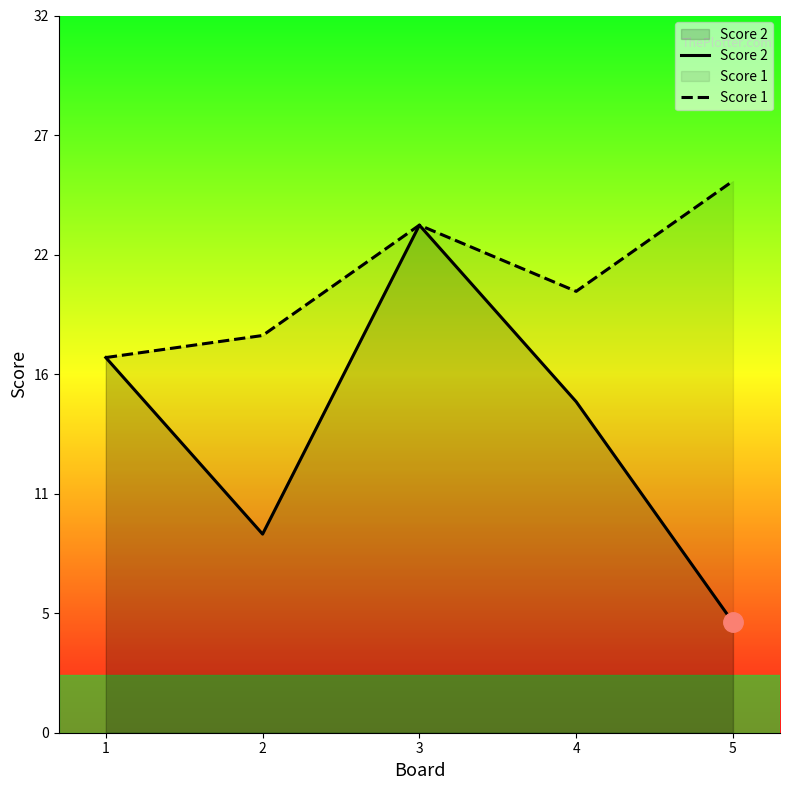

What is the difference between the maximum and second lowest values in the Score 2 series?

14